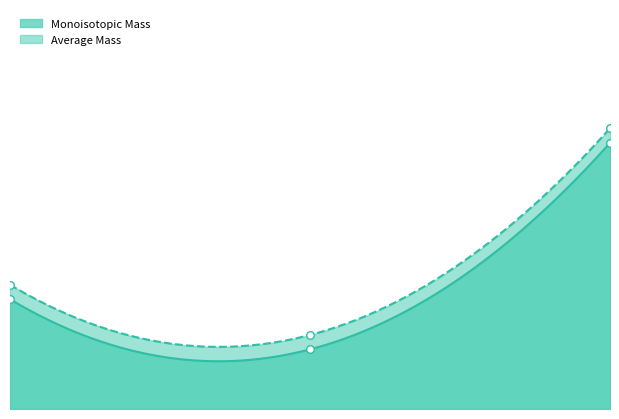

What are all the series names shown in the legend?

Monoisotopic Mass, Average Mass